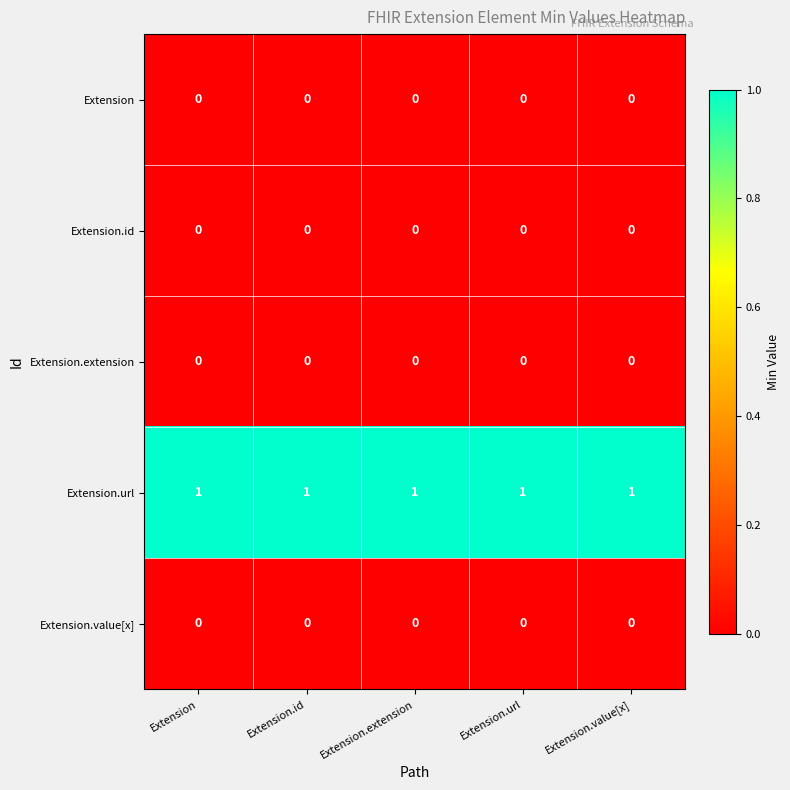

At how many categories does at least one series exceed 0?

5